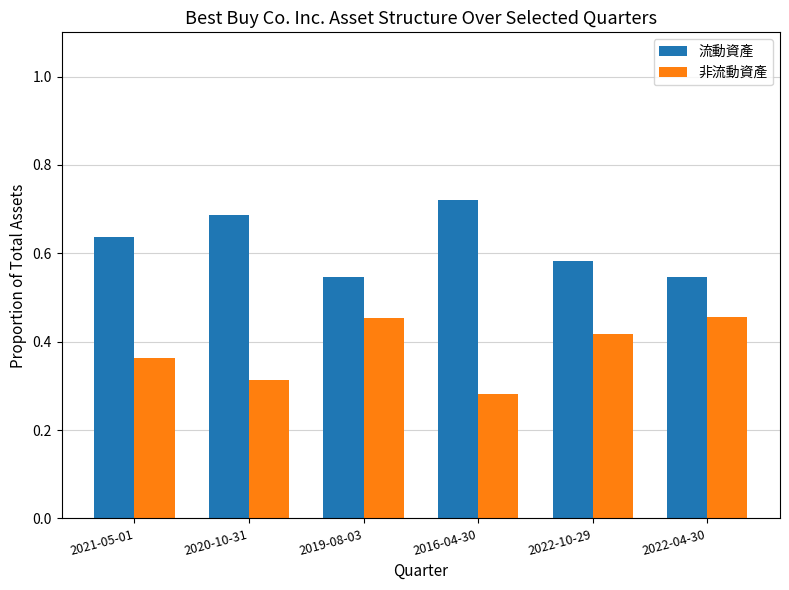

What is the difference between the 流動資產 values at 2021-05-01 and 2016-04-30?

0.1